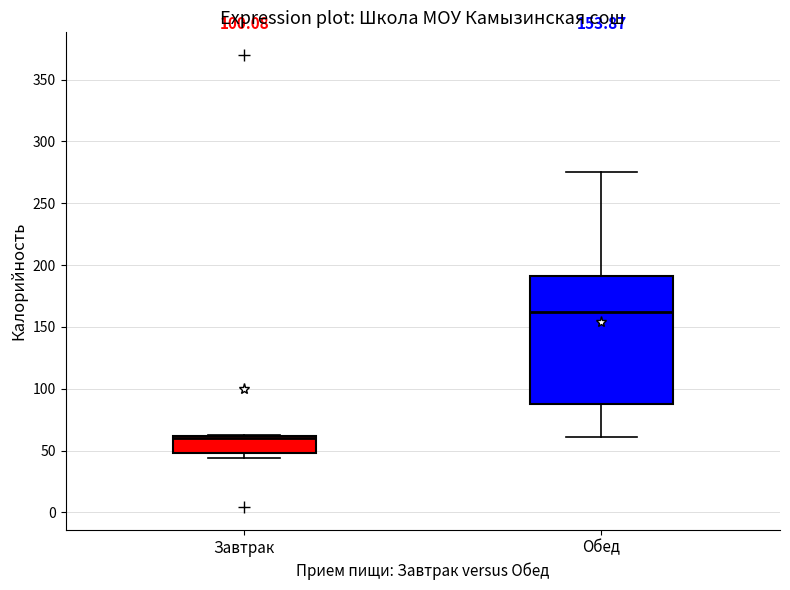

Which box is the tallest, from its lower edge to its upper edge?

Обед